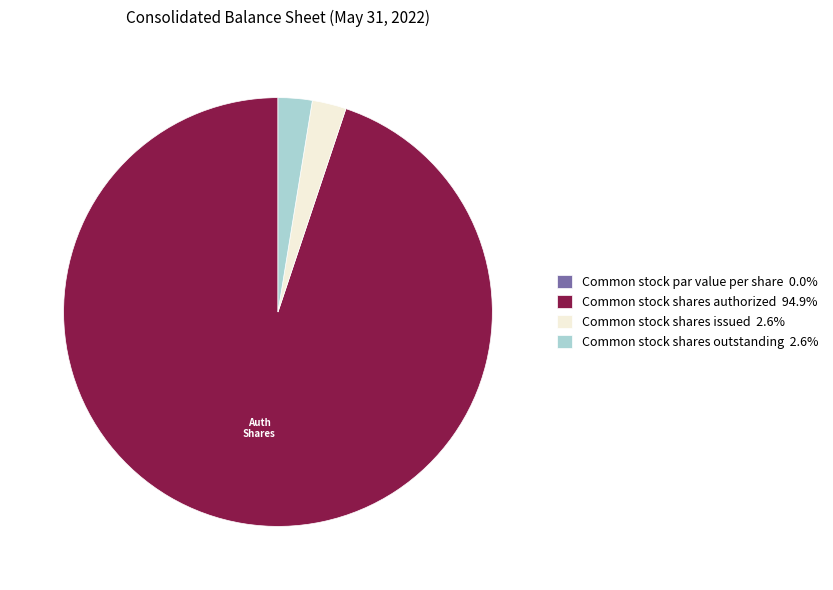

Is Common stock shares authorized 94.9% the majority of the pie?

Yes